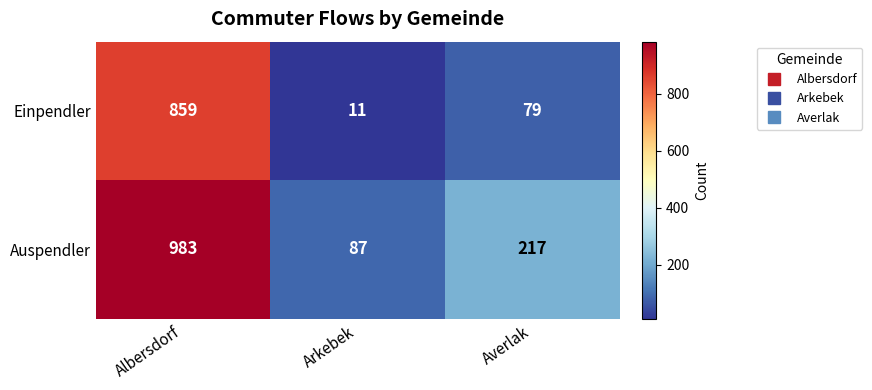

Reading left to right, transcribe all the data shown in this chart.

Einpendler: 859	11	79
Auspendler: 983	87	217